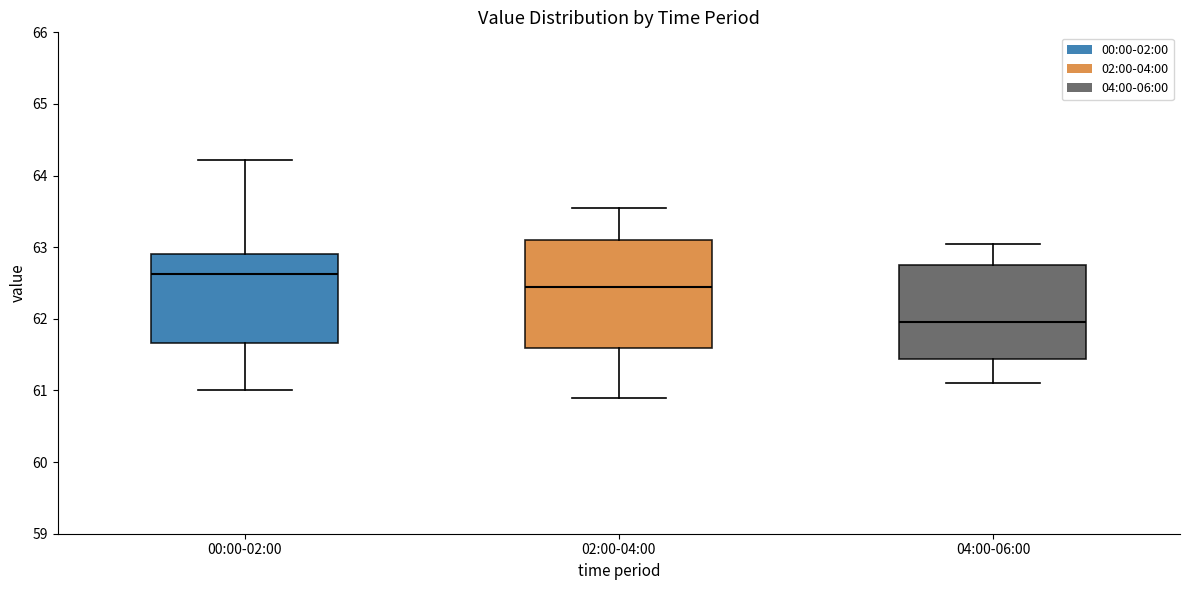

Which box has the lowest median line?

04:00-06:00